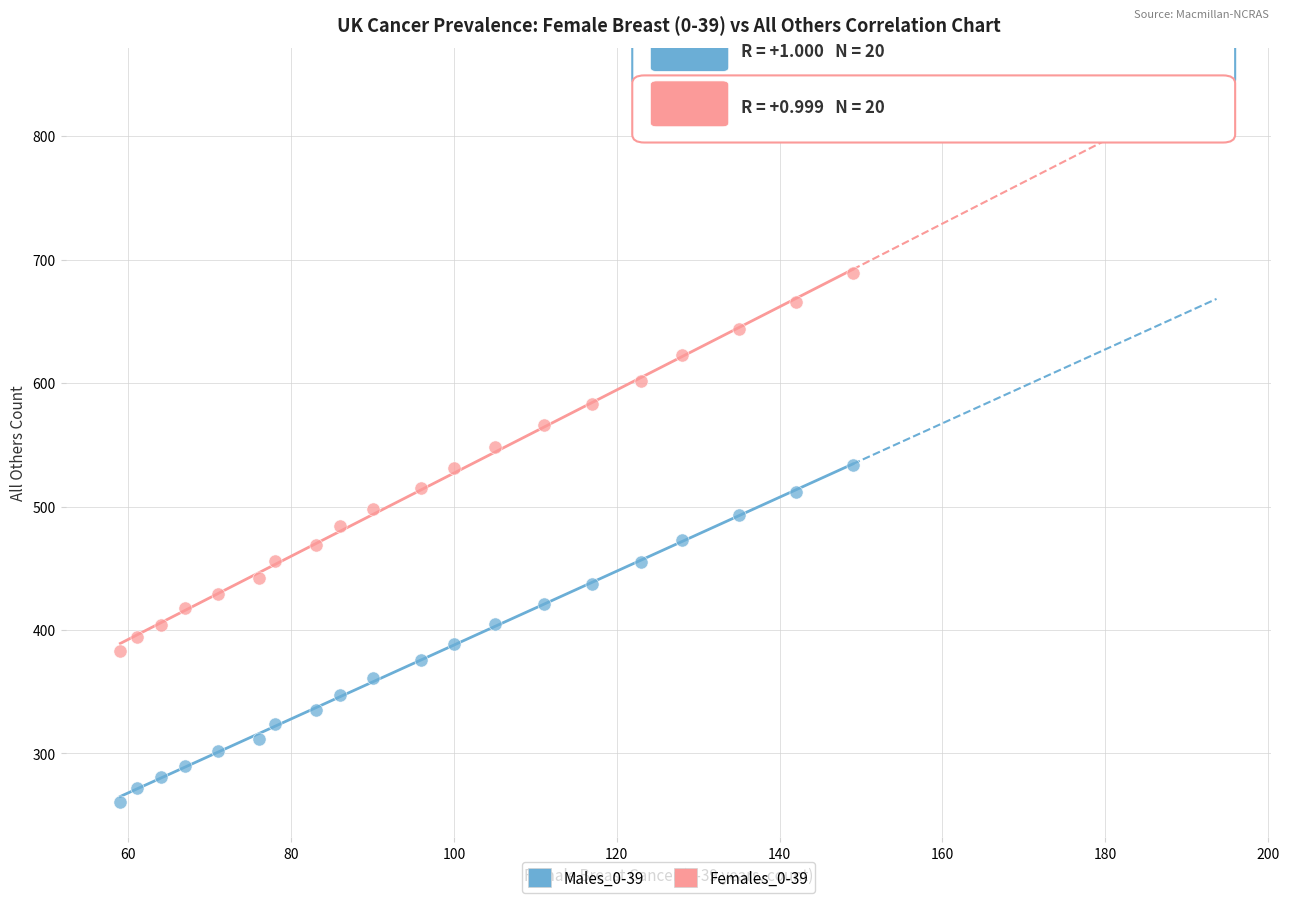

What is the X range (max minus min) for the scatter plot?

90